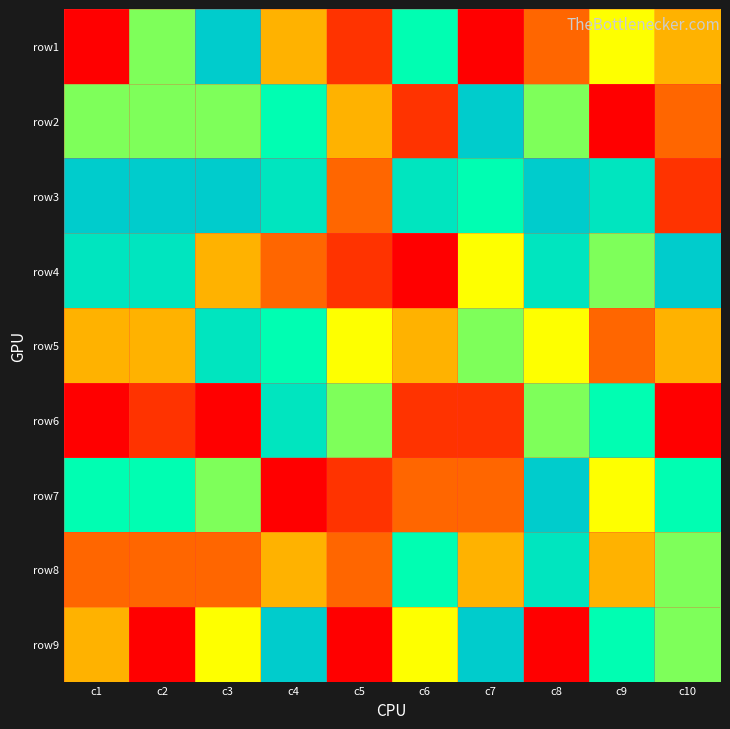

What is the total value across all series at c1?

43